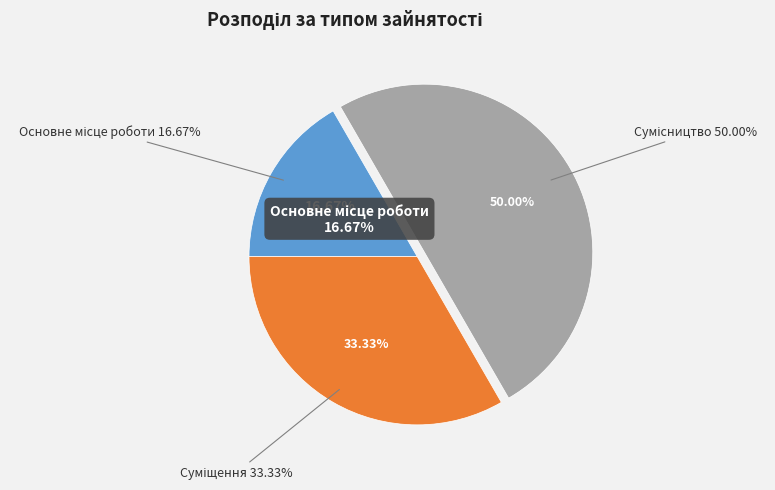

True or false: Основне місце роботи accounts for 3% of the total.

False